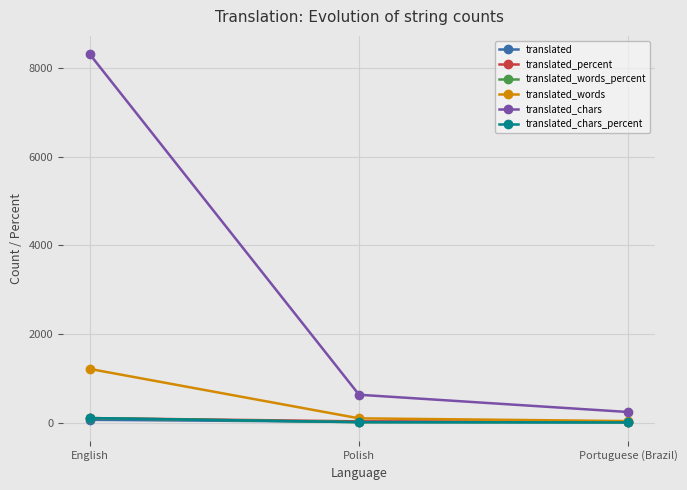

The value of translated_chars at Portuguese (Brazil) is 237.0. True or false?

True